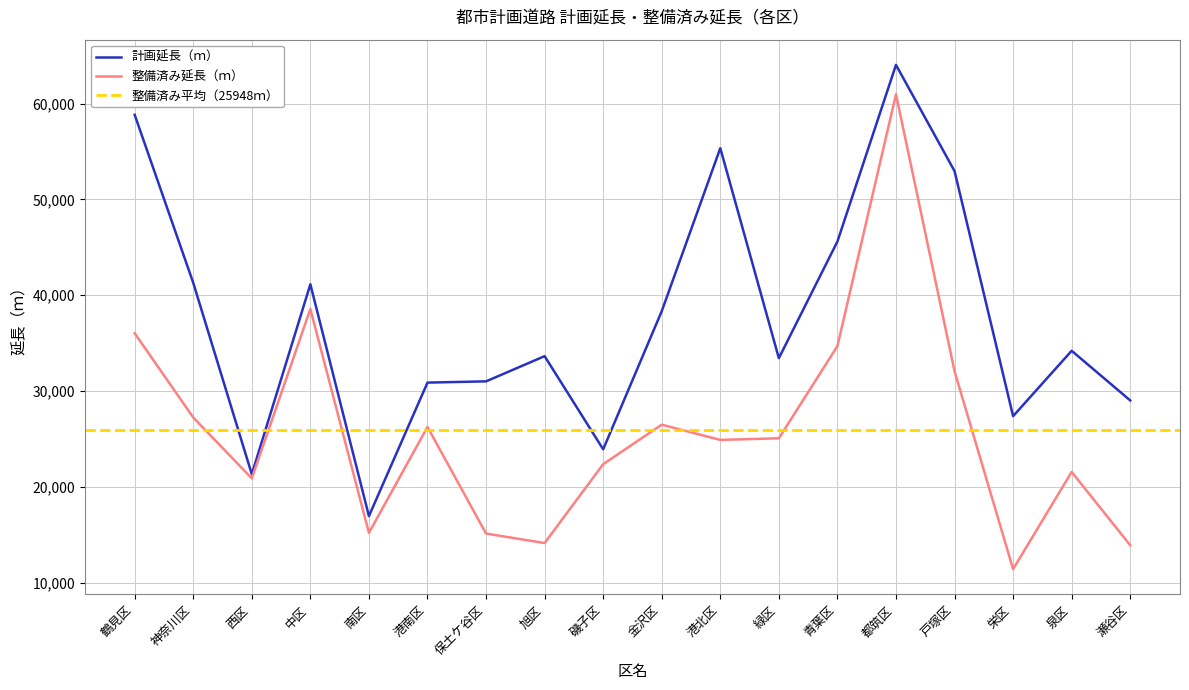

What is the spread (max minus min) of values at 旭区?

19500